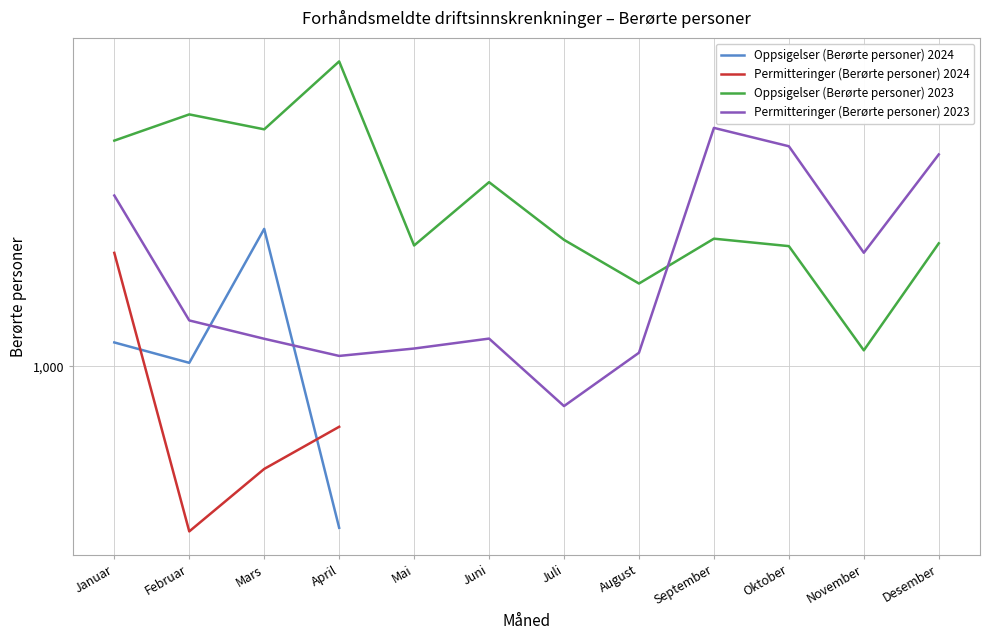

Between August and Oktober, which series saw the biggest shift?

Permitteringer (Berørte personer) 2023